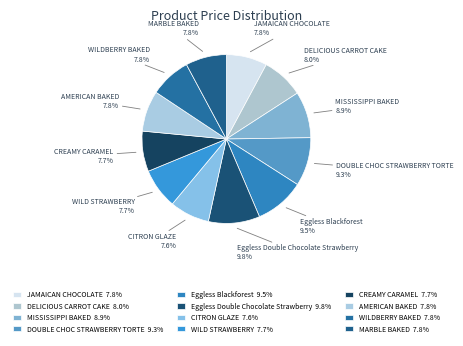

How many segments does this pie chart have?

12